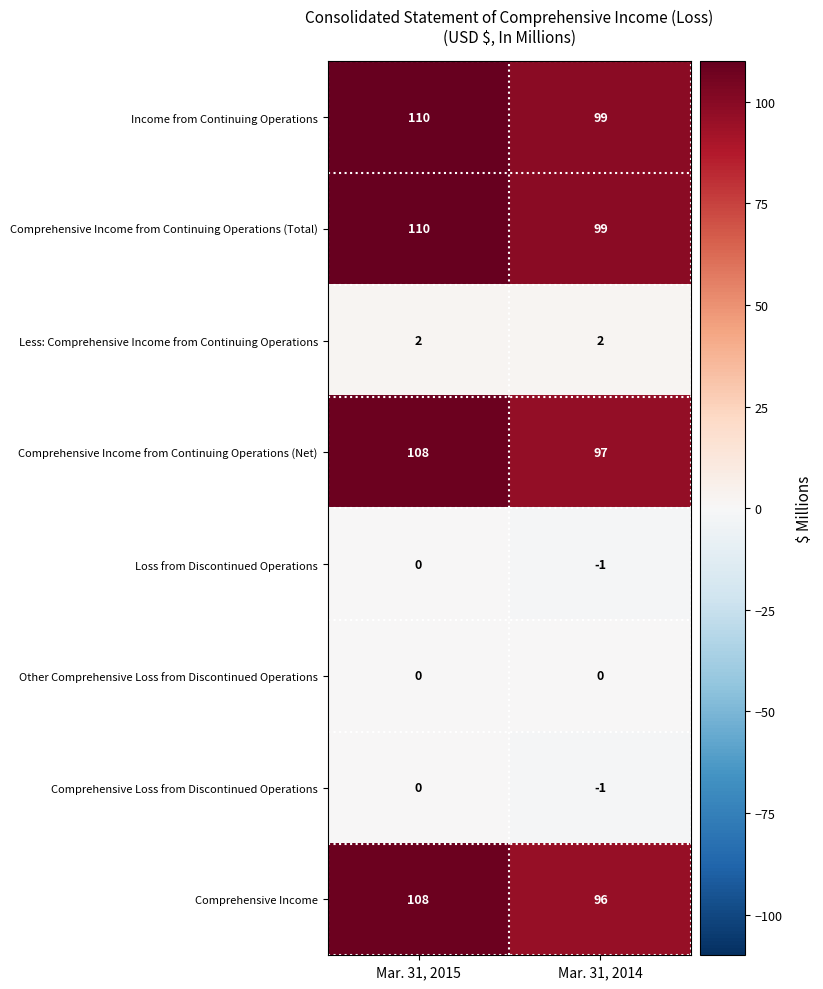

What is the spread (max minus min) of values at Mar. 31, 2014?

100